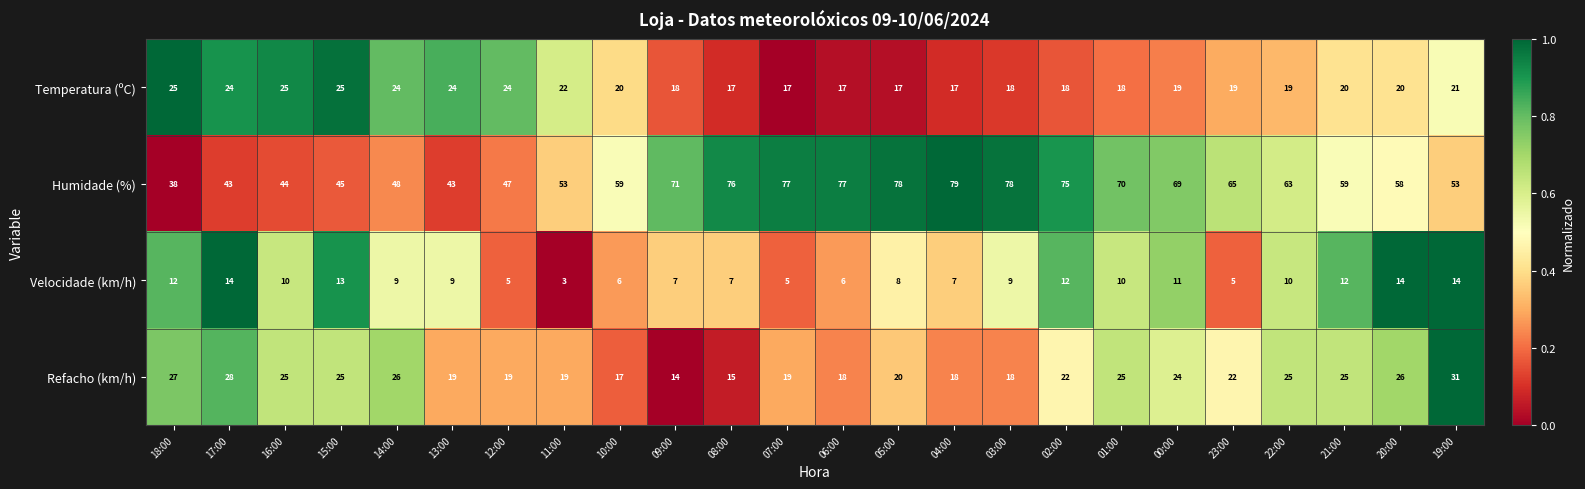

What is the difference between the maximum and minimum values in the Velocidade (km/h) series?

11